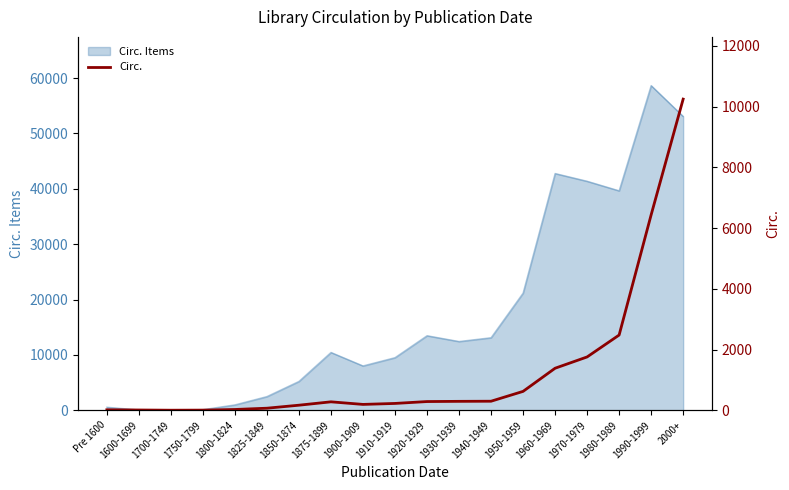

What is the label of the 17th point from the right?

1700-1749